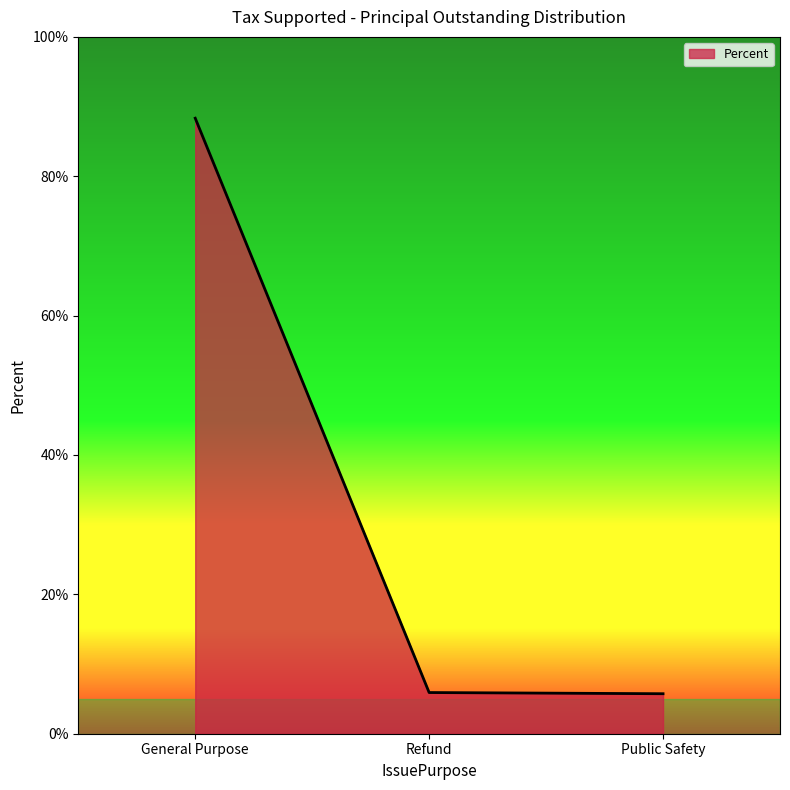

What position from the left is General Purpose?

1